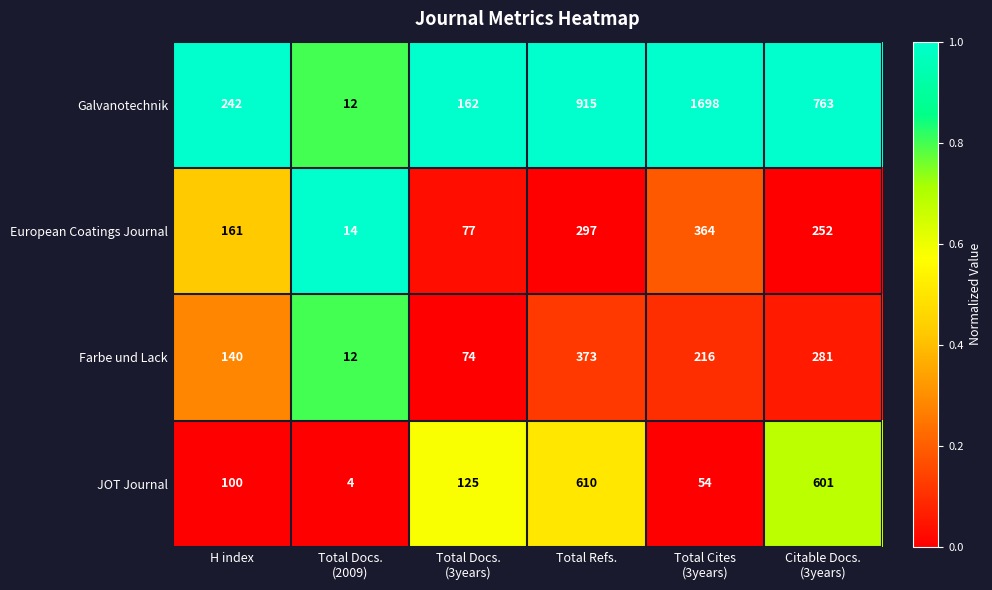

Rank the series by their maximum value, from lowest to highest.

European Coatings Journal, Farbe und Lack, JOT Journal, Galvanotechnik